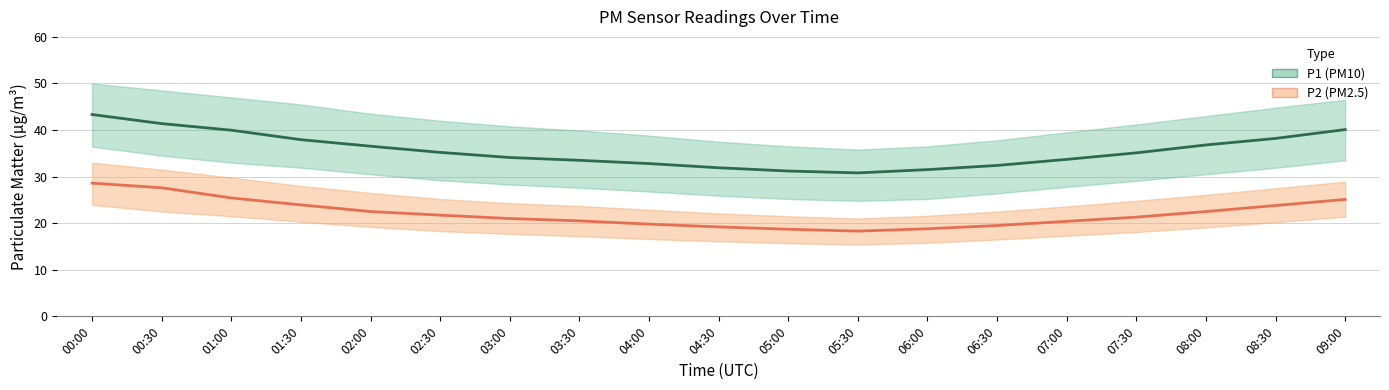

True or false: P2 and P1 intersect in this chart.

False